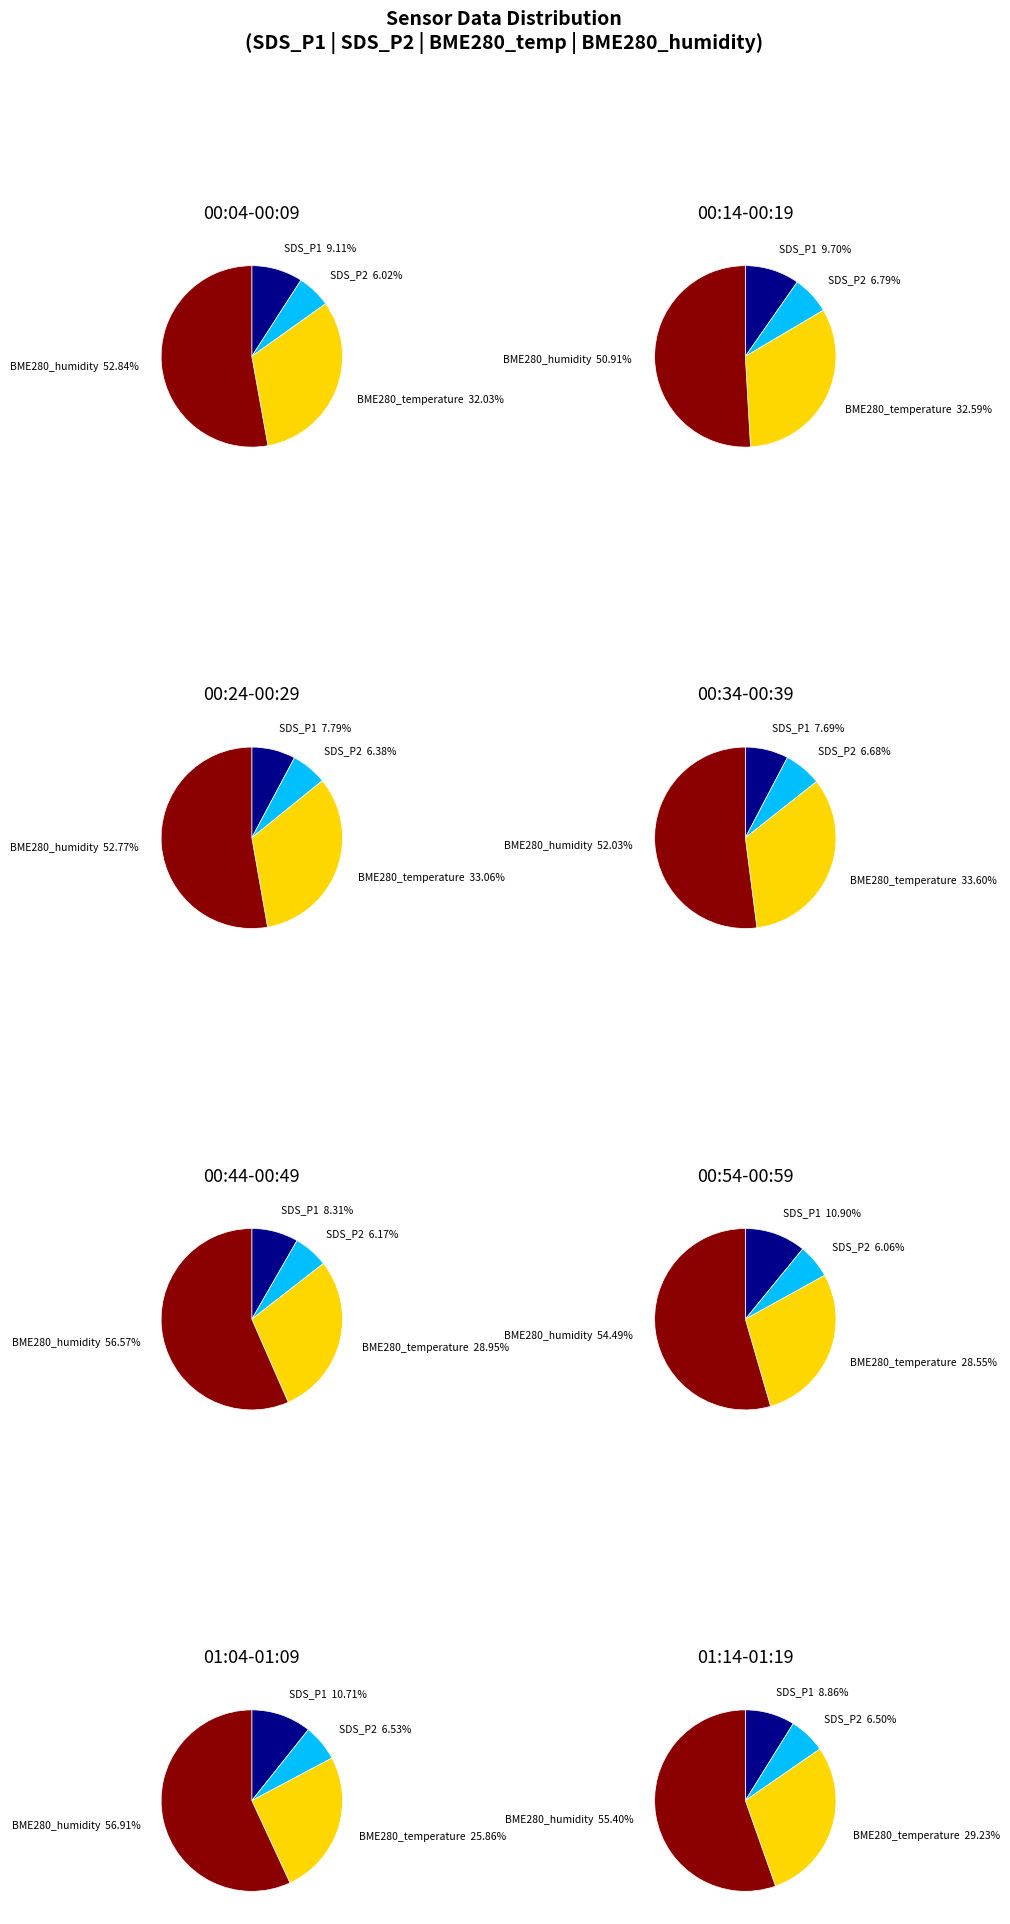

Which has a higher value, 00:14 or 00:59?

00:59